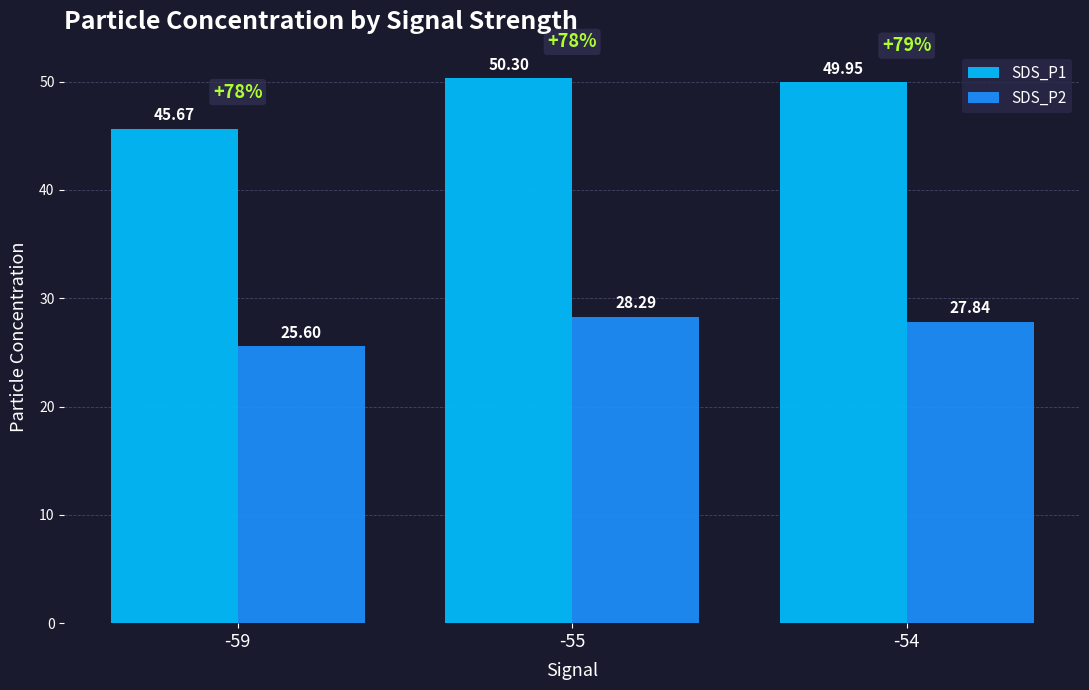

The SDS_P1 series shows 50.0 at -54. True or false?

True